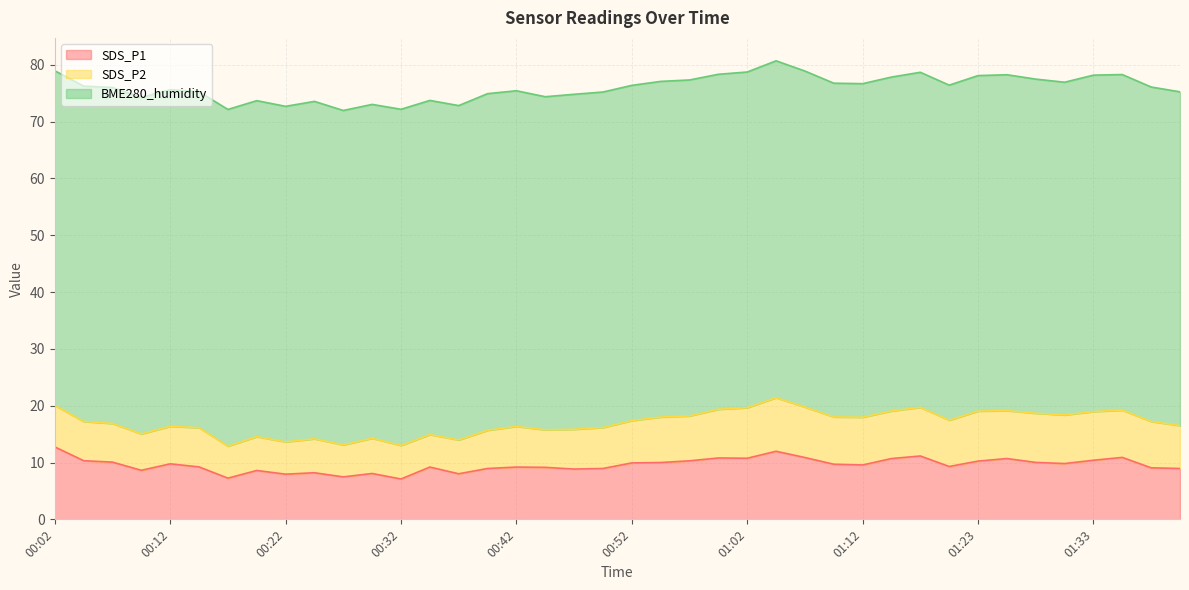

The value of BME280_humidity at 00:34 is 58.8. True or false?

True